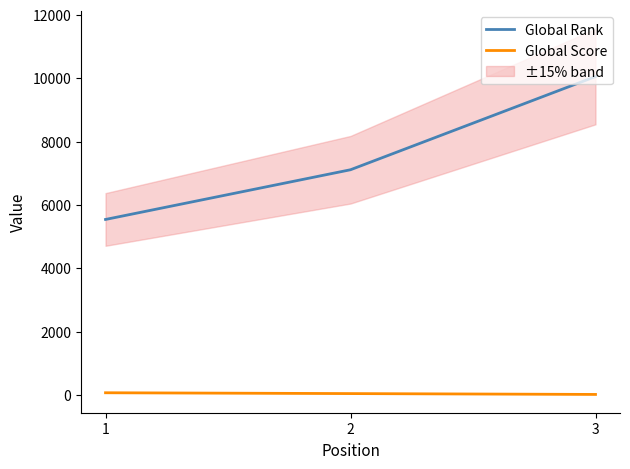

What is the minimum value shown in the chart?

19